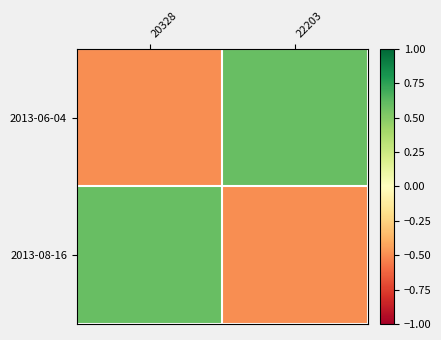

Which series has the largest range (max minus min)?

2013-06-04